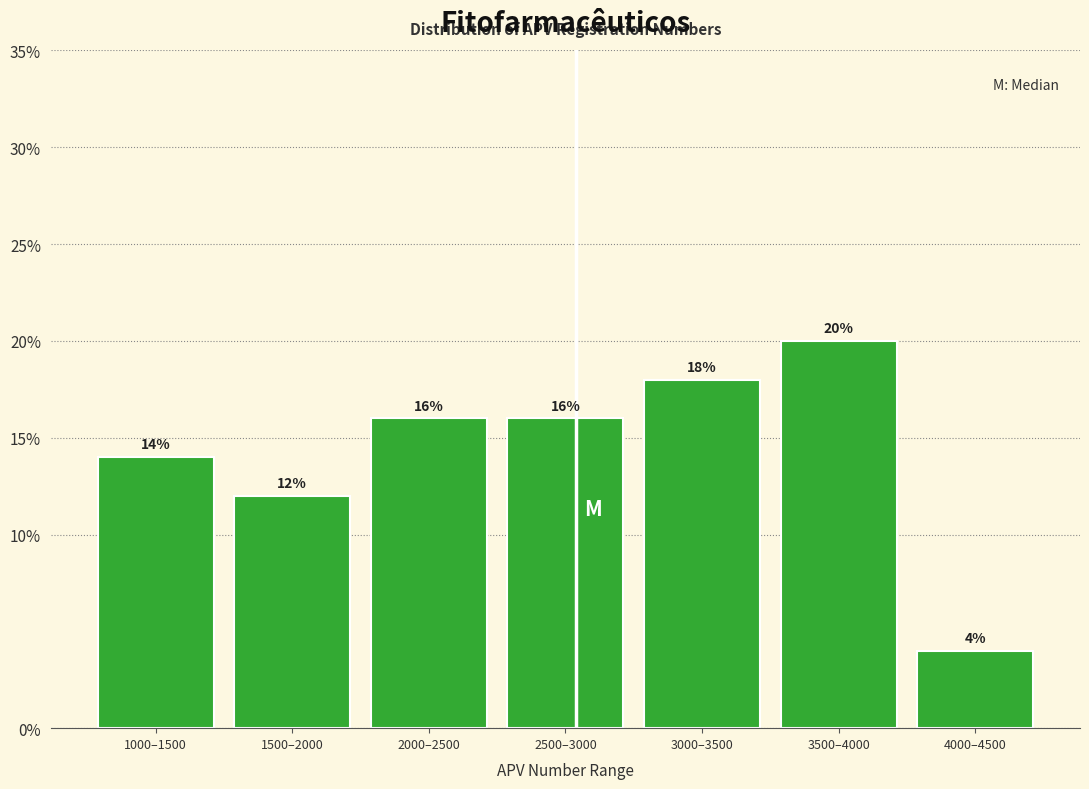

Reading right to left, list all the values displayed in this chart.

4000–4500=4.0	3500–4000=20.0	3000–3500=18.0	2500–3000=16.0	2000–2500=16.0	1500–2000=12.0	1000–1500=14.0